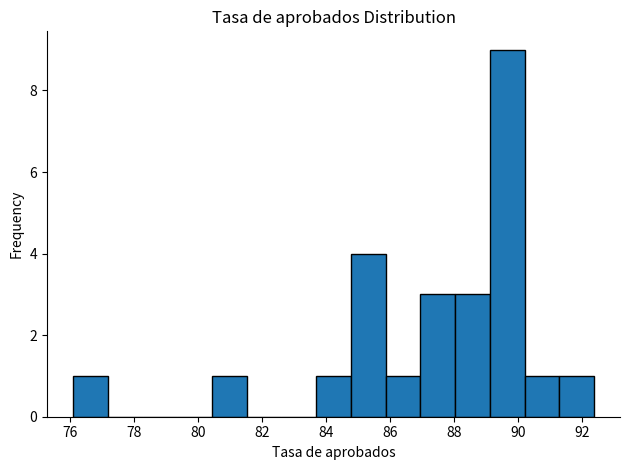

Reading left to right, list every bar in this chart as the range it spans on the x-axis followed by its height. Neither the bar edges nor the heights are printed on the chart, so give them approximately, as read against the axes.

76.0 to 77.2: 1
77.2 to 78.2: 0
78.2 to 79.4: 0
79.4 to 80.4: 0
80.4 to 81.6: 1
81.6 to 82.6: 0
82.6 to 83.6: 0
83.6 to 84.8: 1
84.8 to 85.8: 4
85.8 to 87.0: 1
87.0 to 88.0: 3
88.0 to 89.2: 3
89.2 to 90.2: 9
90.2 to 91.2: 1
91.2 to 92.4: 1